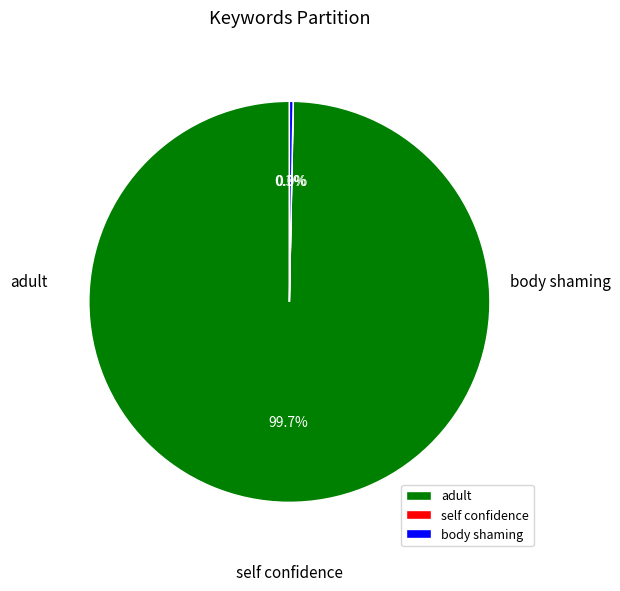

Is there any slice that represents more than half of the pie?

Yes